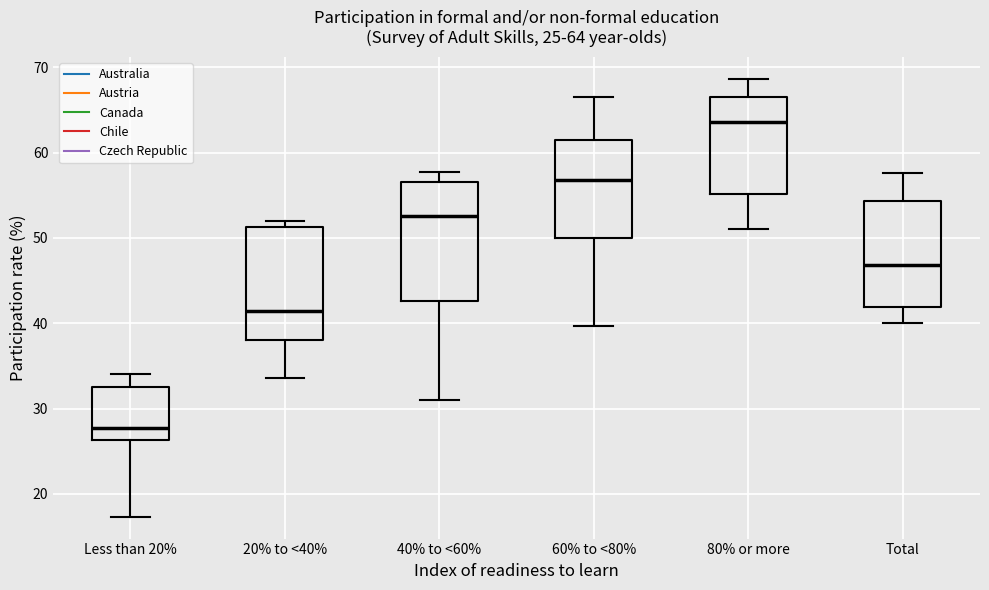

Which box's median line is the highest?

80% or more